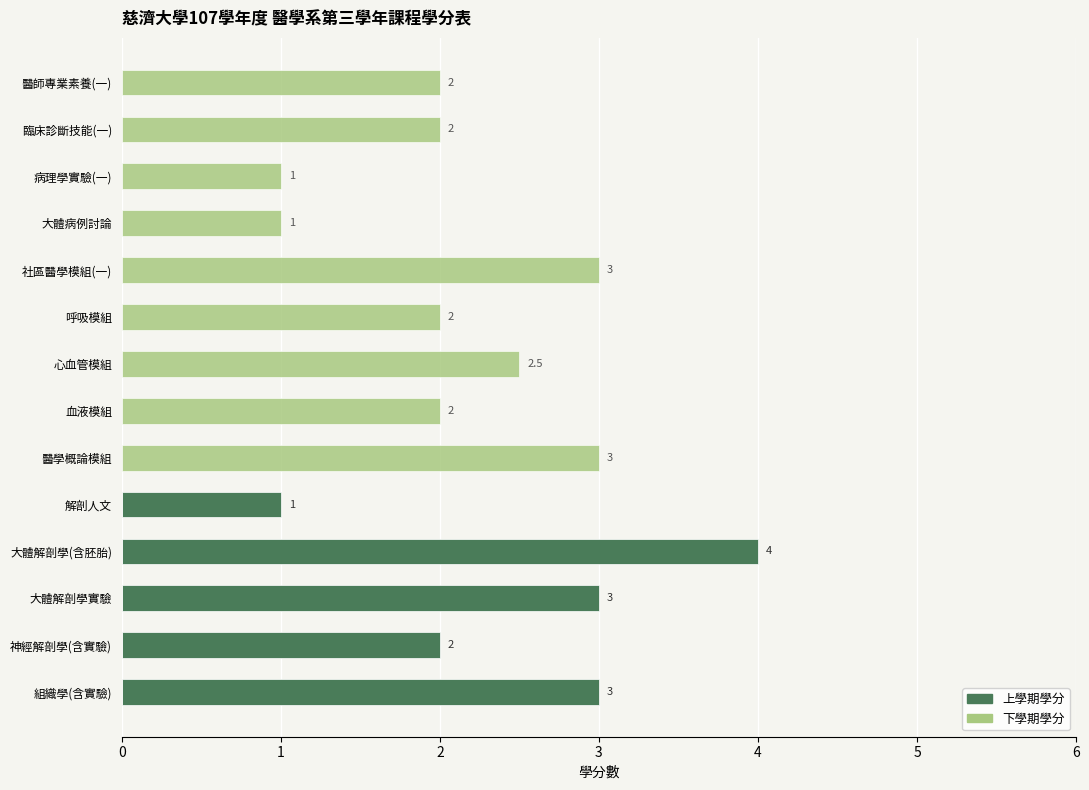

Rank the series by their maximum value, from highest to lowest.

上學期學分, 下學期學分